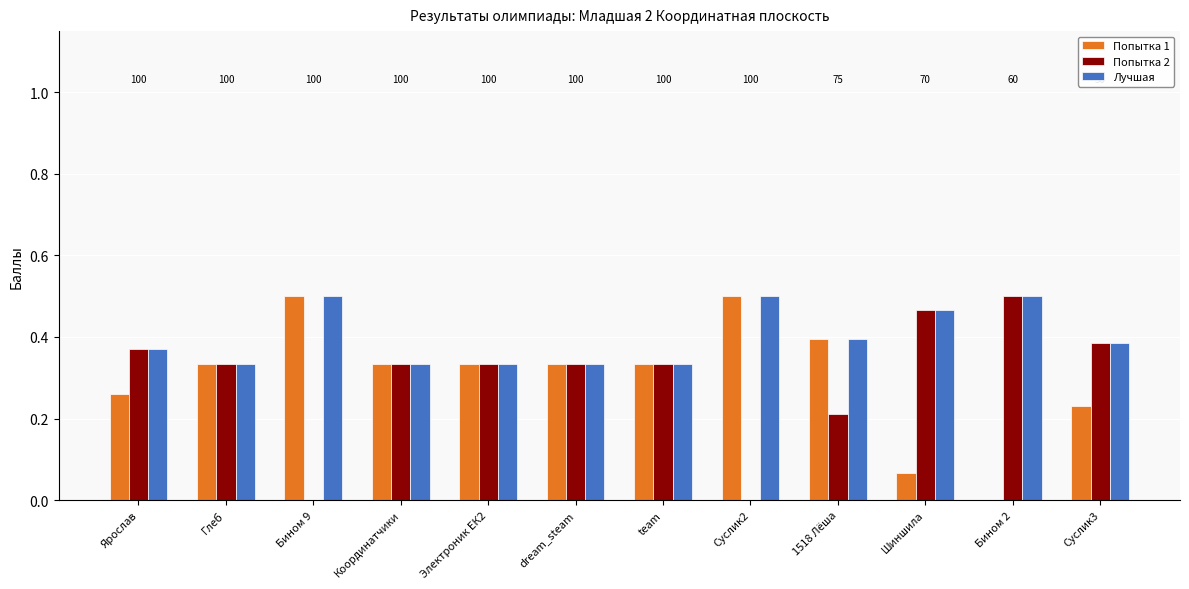

How many groups of bars are there?

12